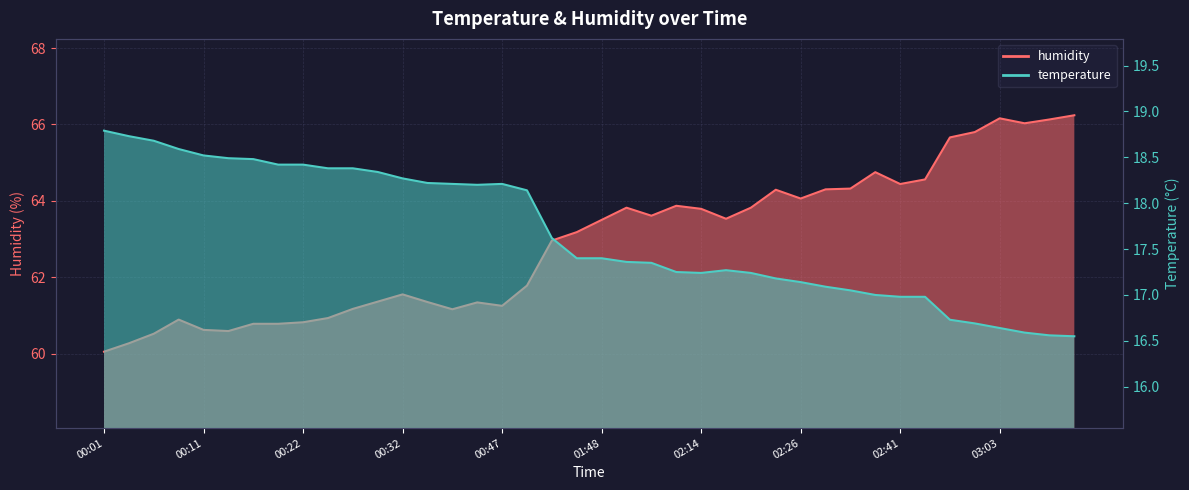

What is the value of the temperature point at the 27th from the left?

17.2